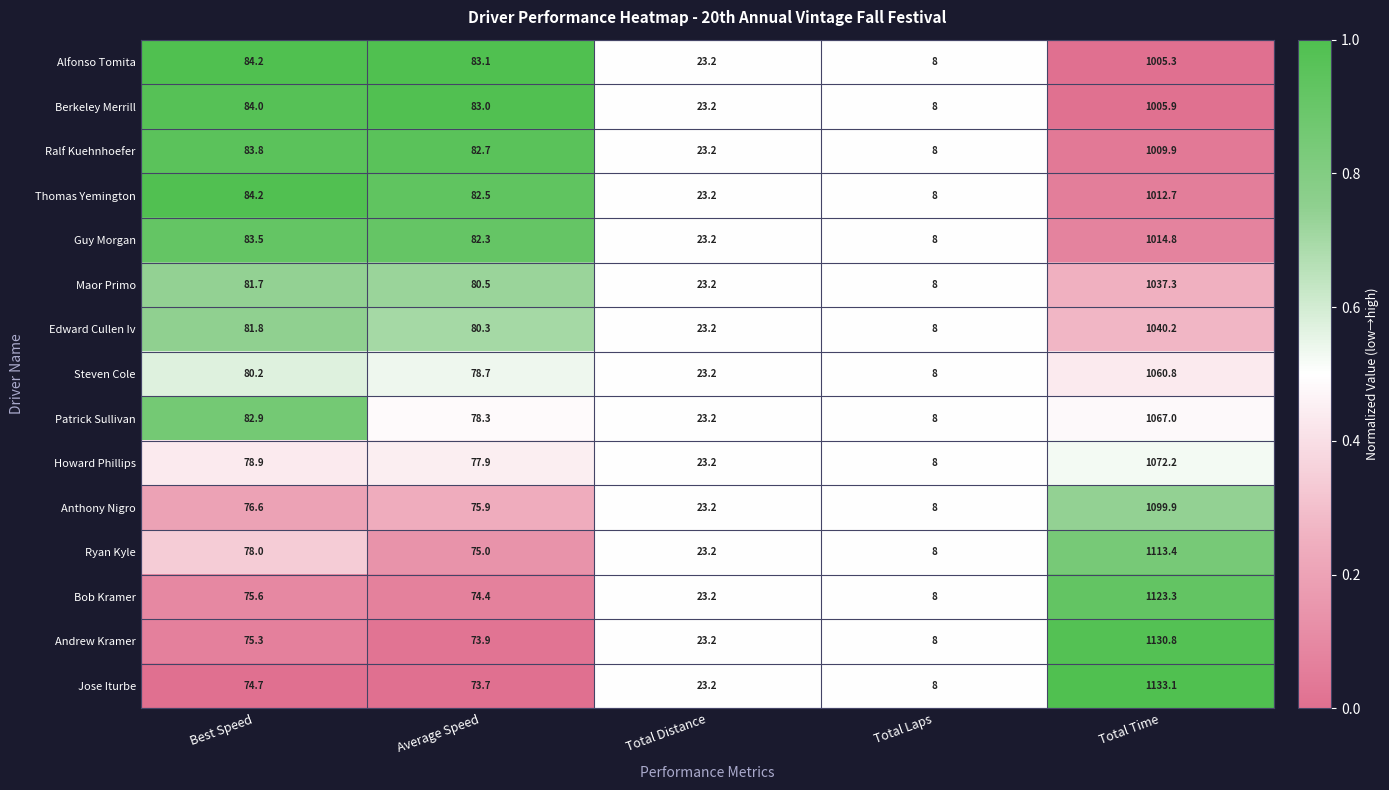

The Jose Iturbe series shows 13.4 at Total Laps. True or false?

False